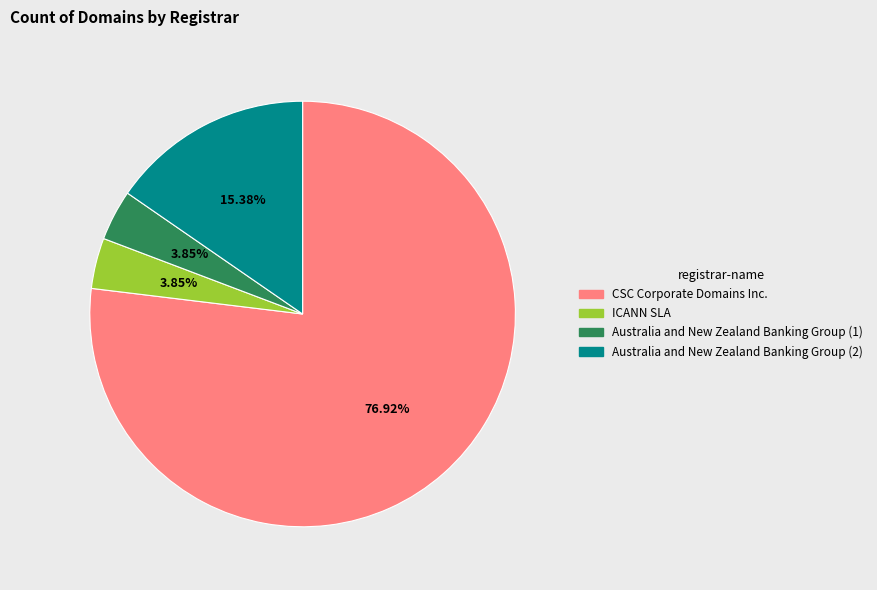

Is there a majority slice in this chart?

Yes